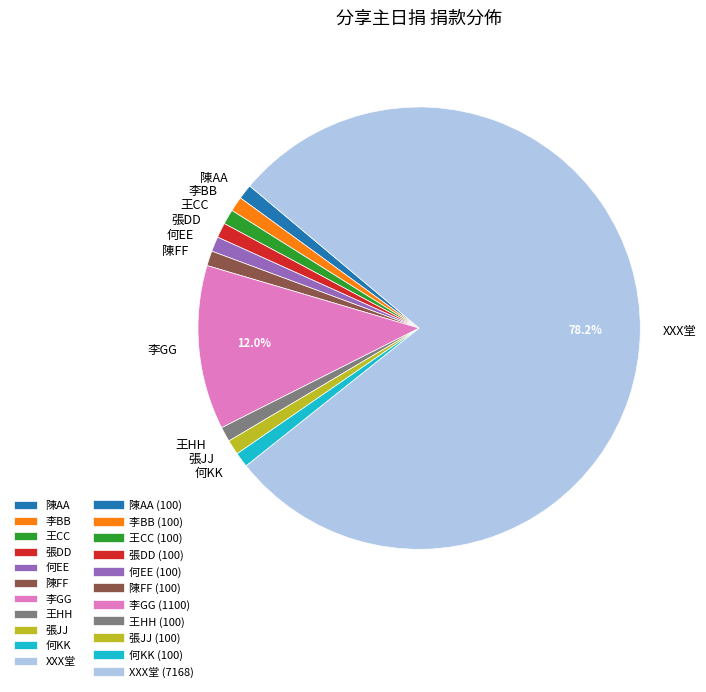

Is there a majority slice in this chart?

Yes